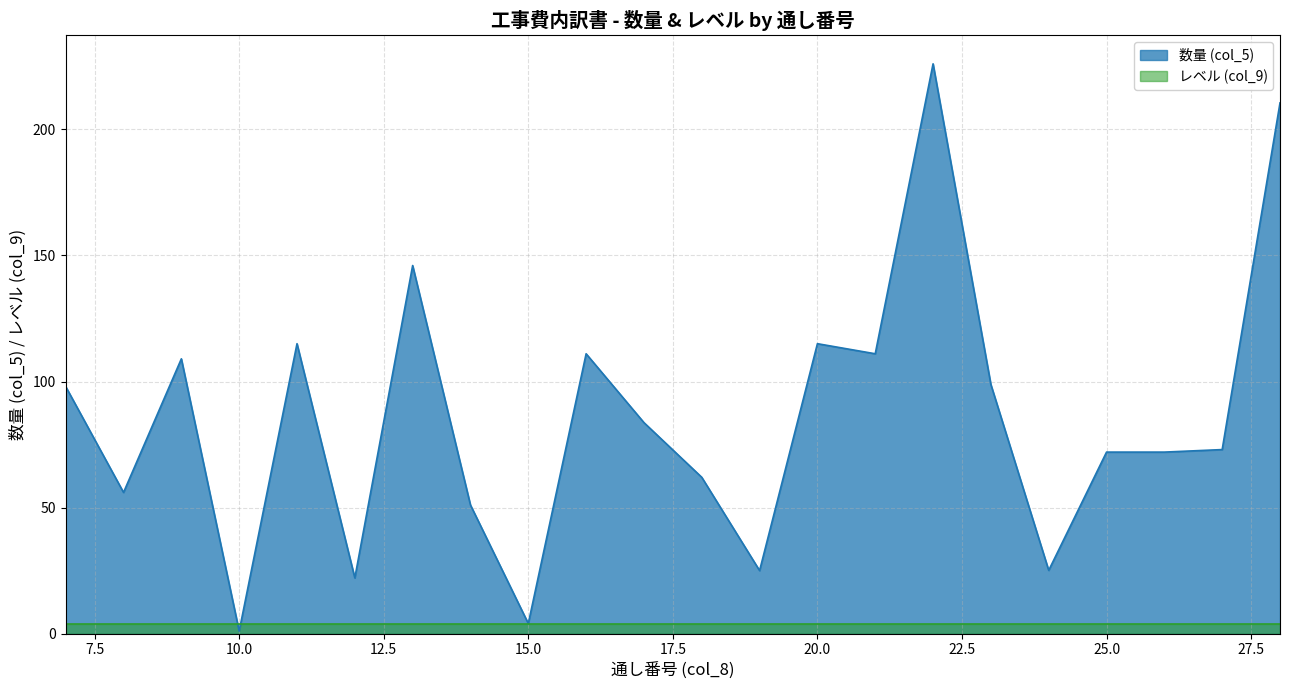

How many lines are shown in the chart?

2